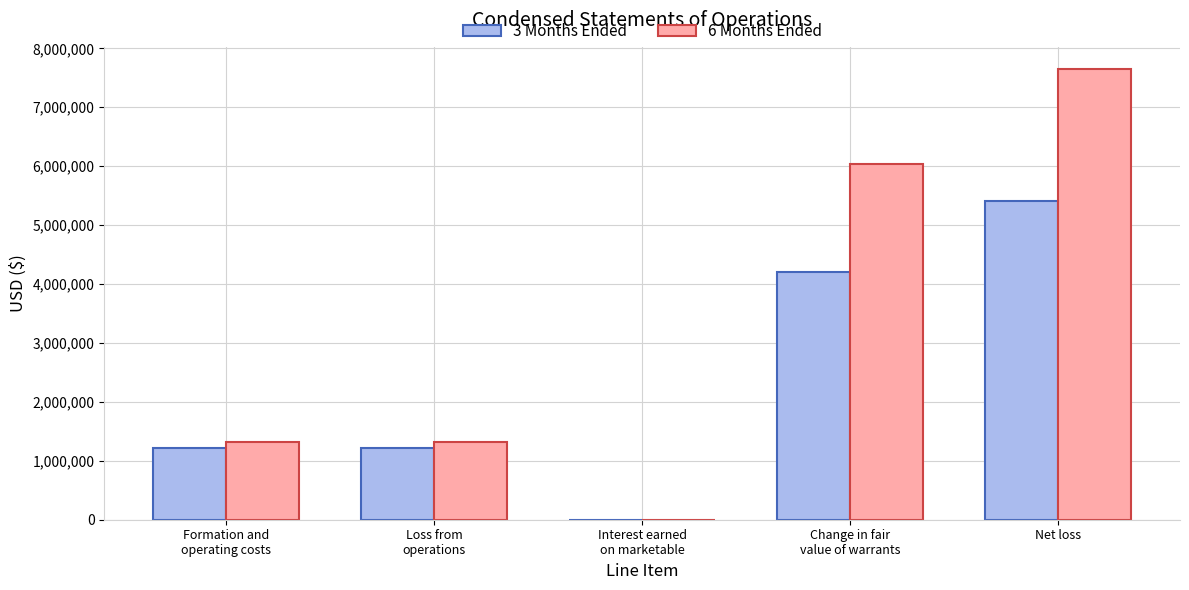

Is it true that 6 Months Ended equals 11138894 at Net loss?

False